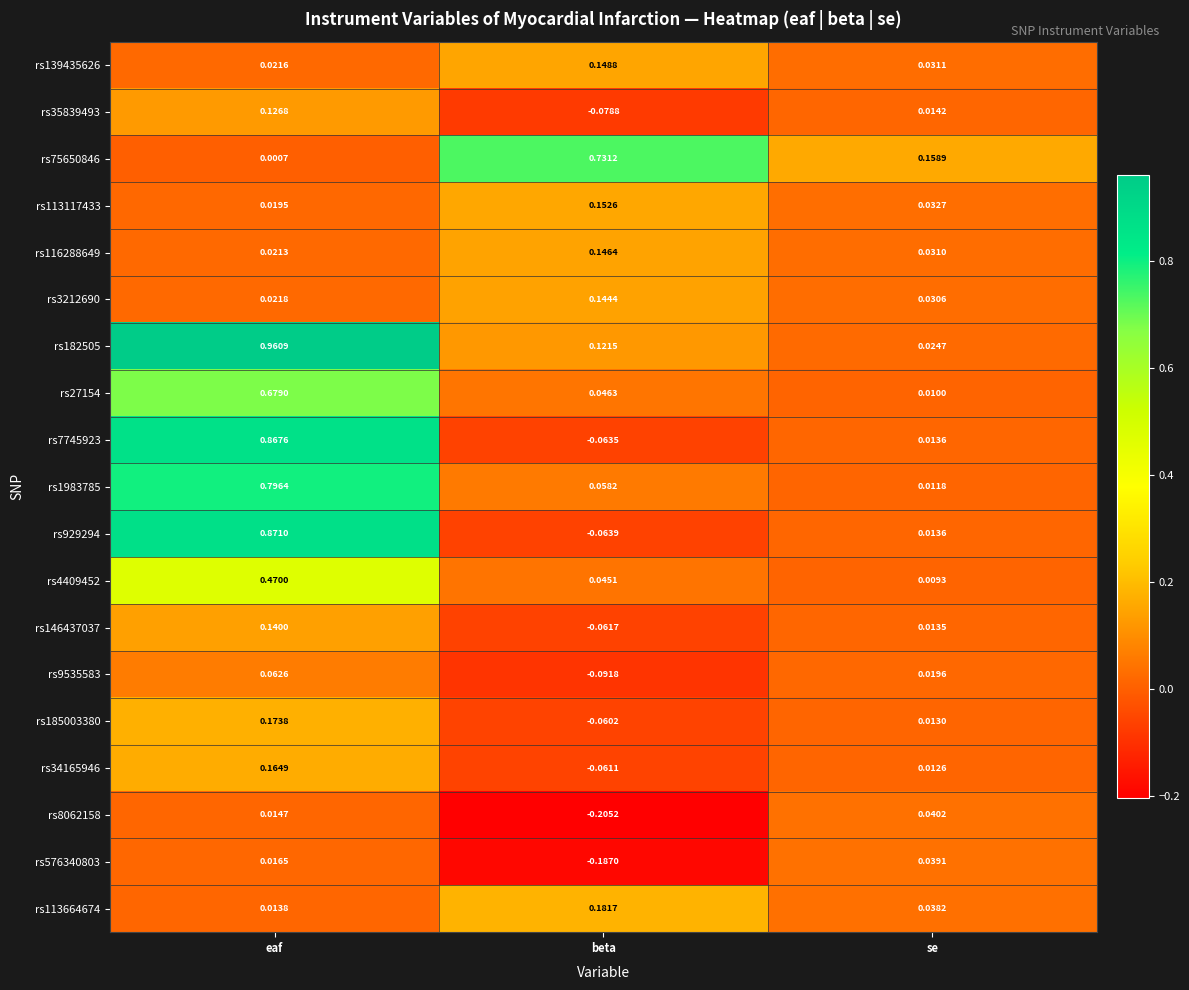

At which label is rs75650846 closest to 0?

eaf